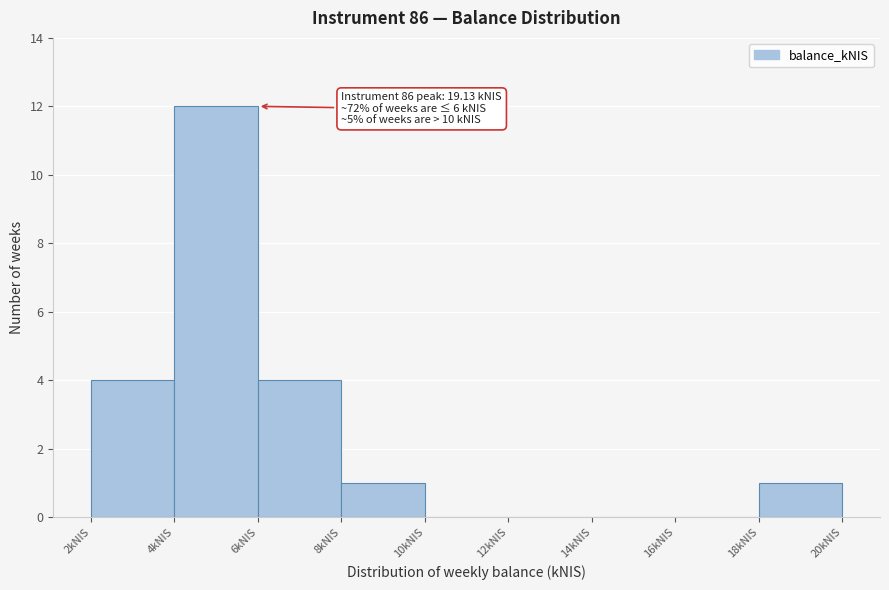

Which range on the x-axis has the tallest bar?

4 to 6